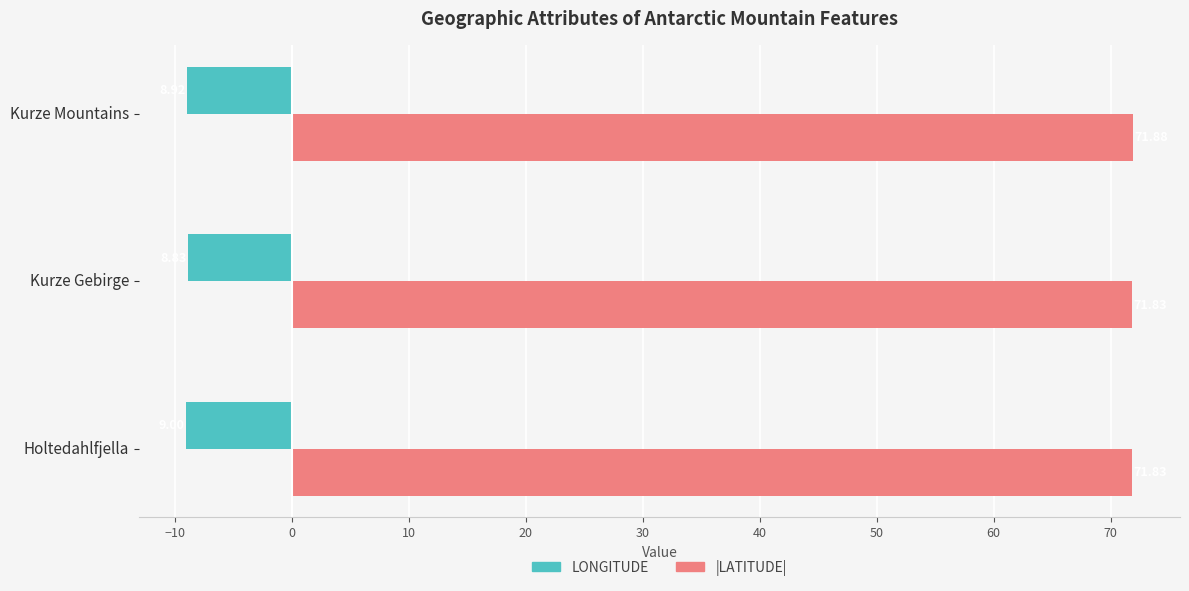

Where is LONGITUDE nearest to the value -8?

Kurze Gebirge